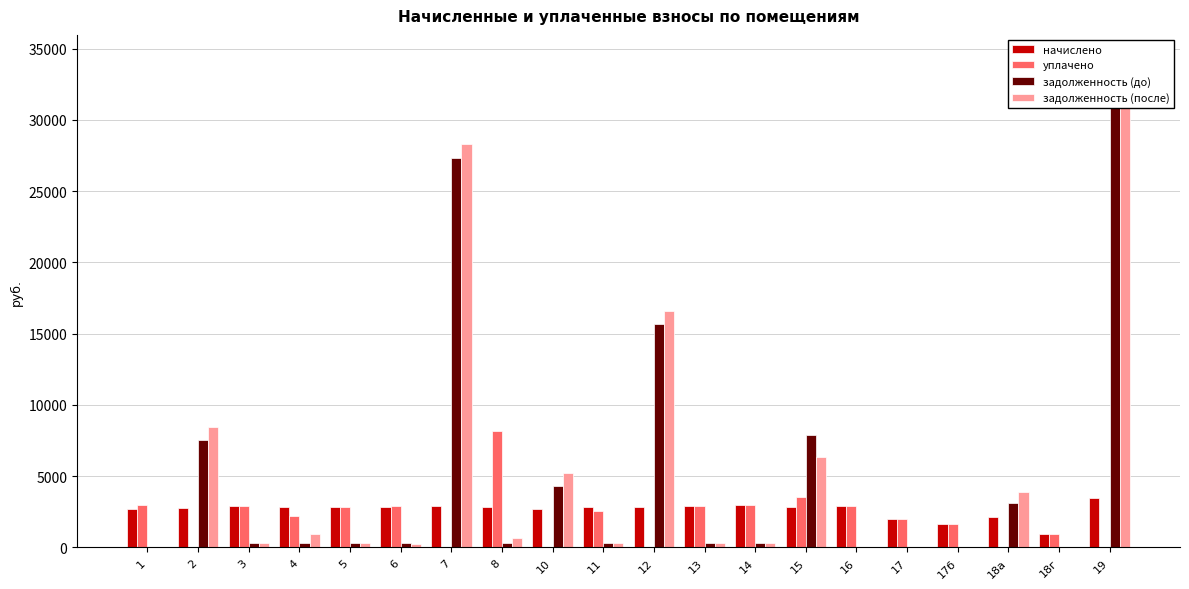

The задолженность (до) series shows 314.1 at 8. True or false?

True